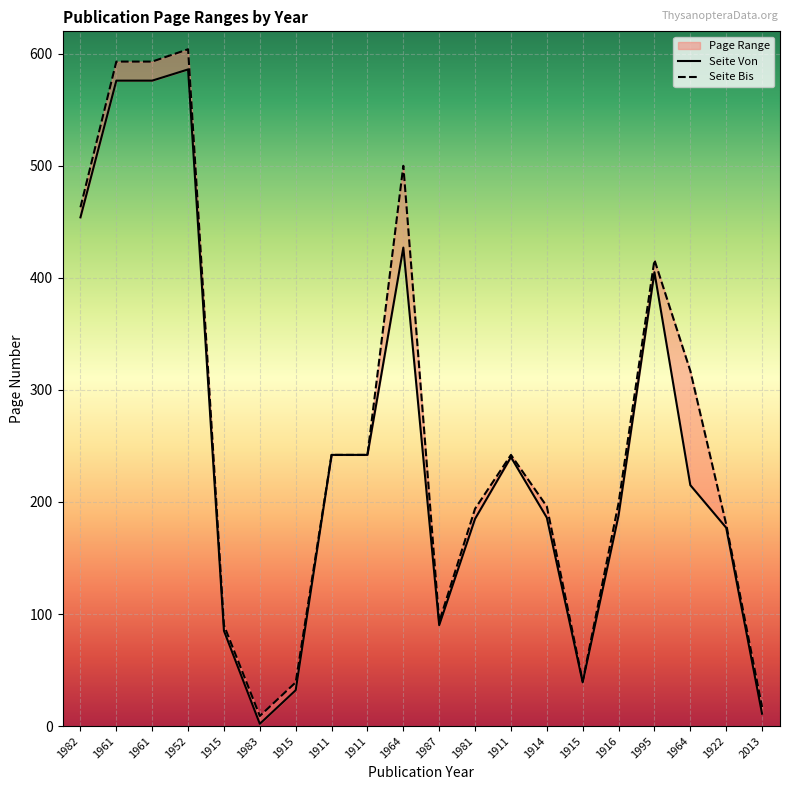

Rank the series by their maximum value, from highest to lowest.

Seite Bis, Seite Von